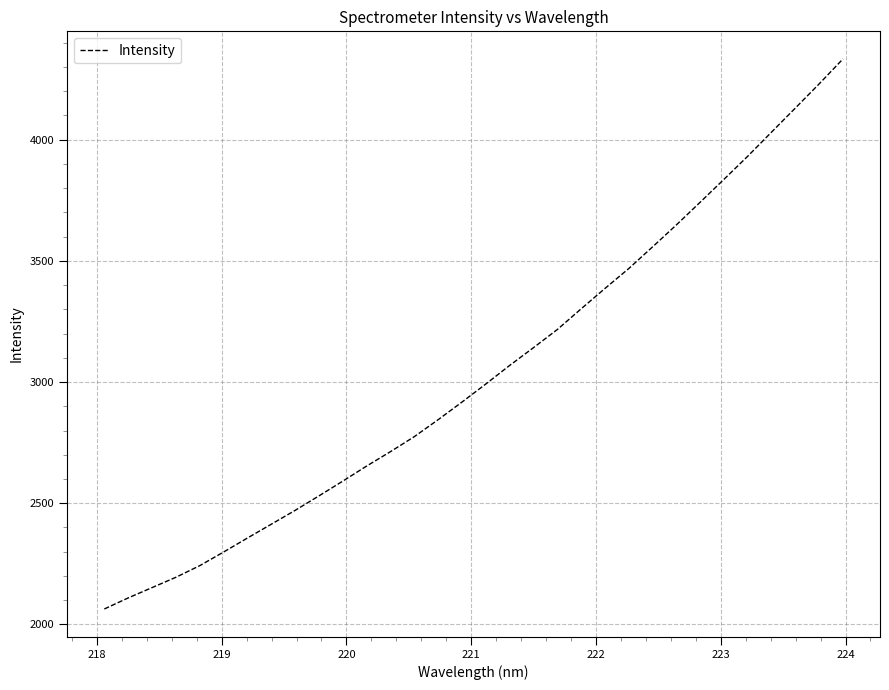

What is the difference between the maximum and minimum values?

2270.0